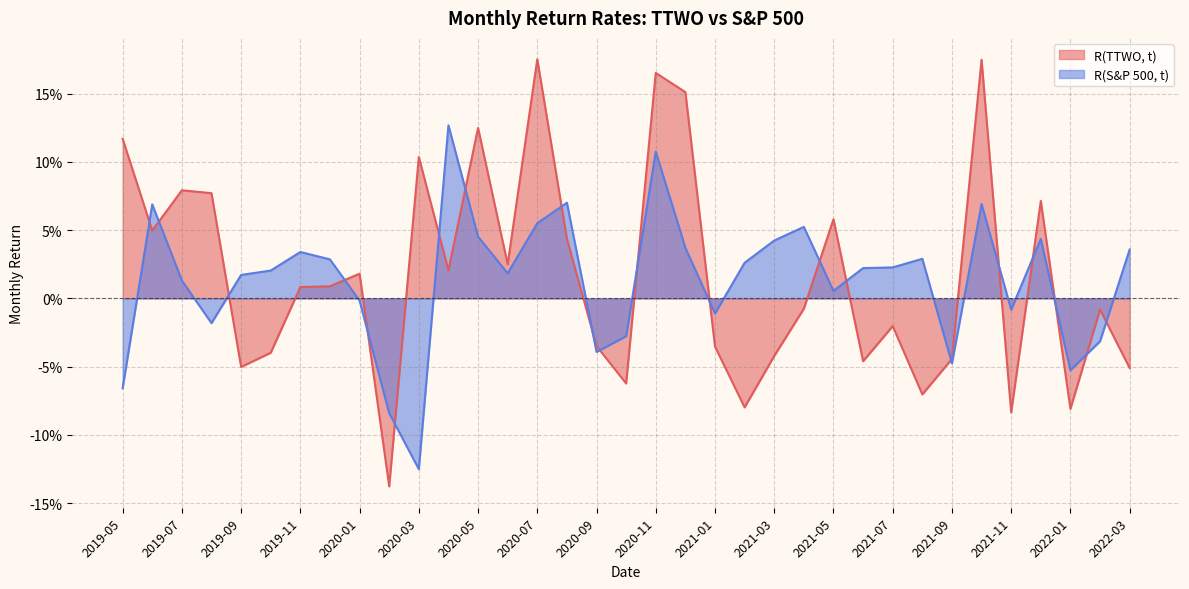

What is the difference between the R(S&P 500, t) values at 2020-02 and 2020-08?

0.2